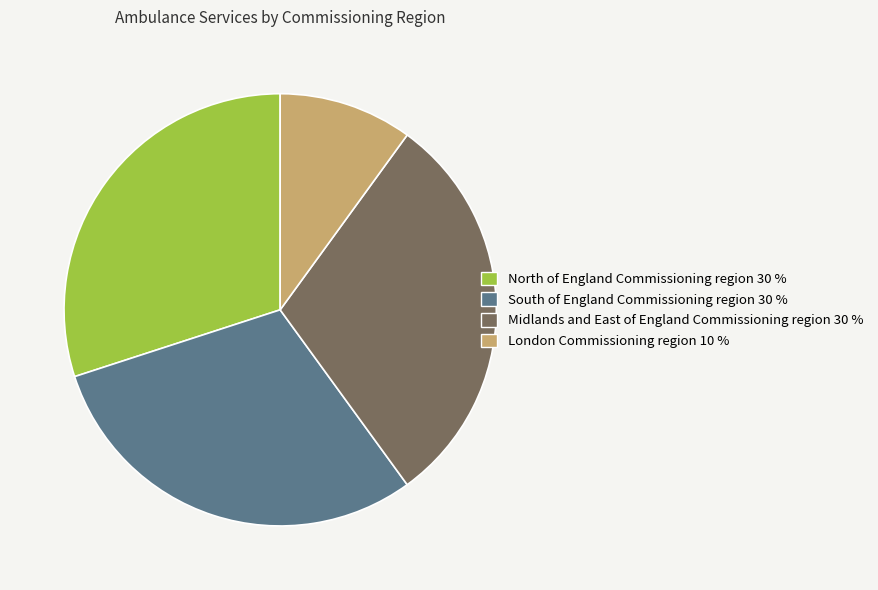

Is there any slice that represents more than half of the pie?

No